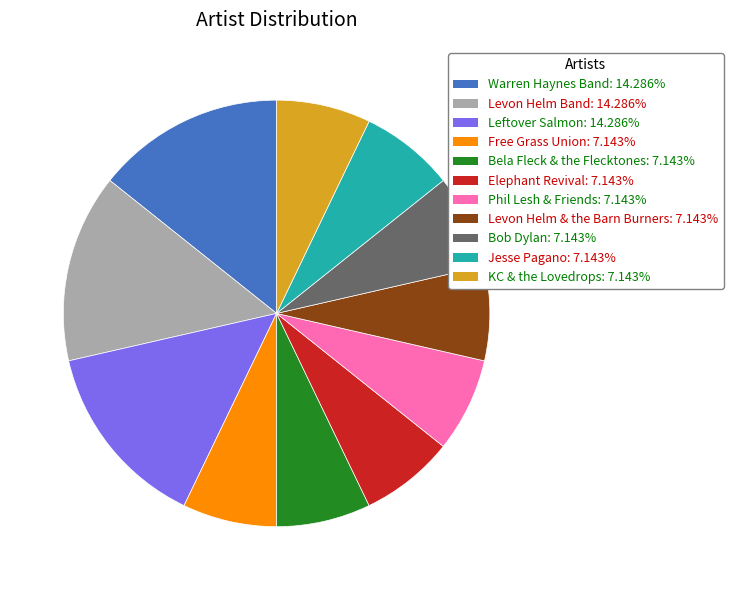

Does Levon Helm & the Barn Burners represent more than half of the total?

No